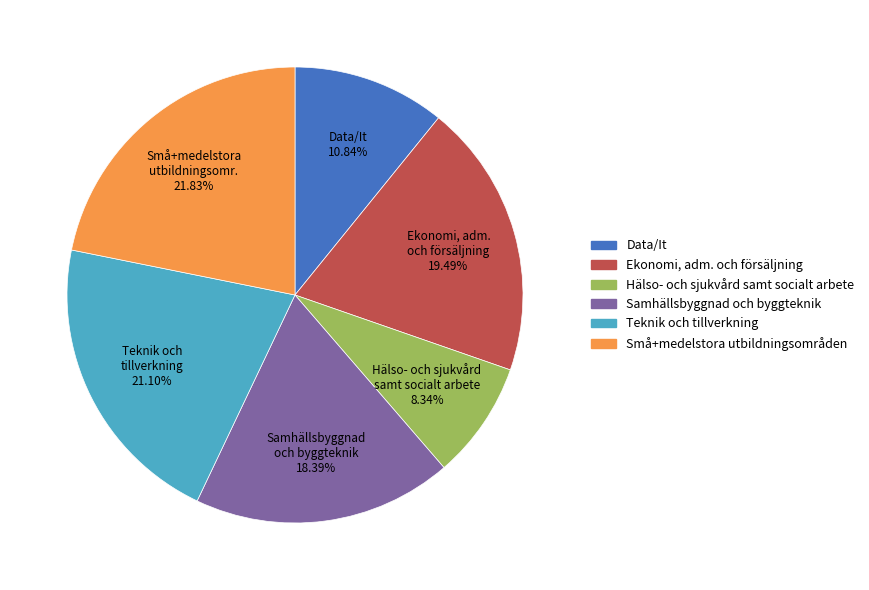

What is the ratio of the value at Ekonomi, adm. och försäljning to the value at Små+medelstora utbildningsområden?

0.9